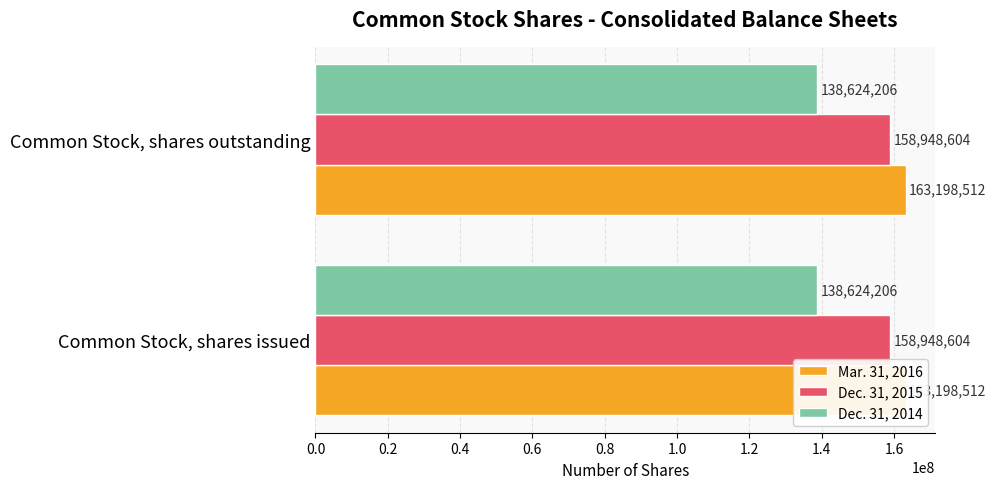

What is the sum of all Dec. 31, 2015 values?

317897208